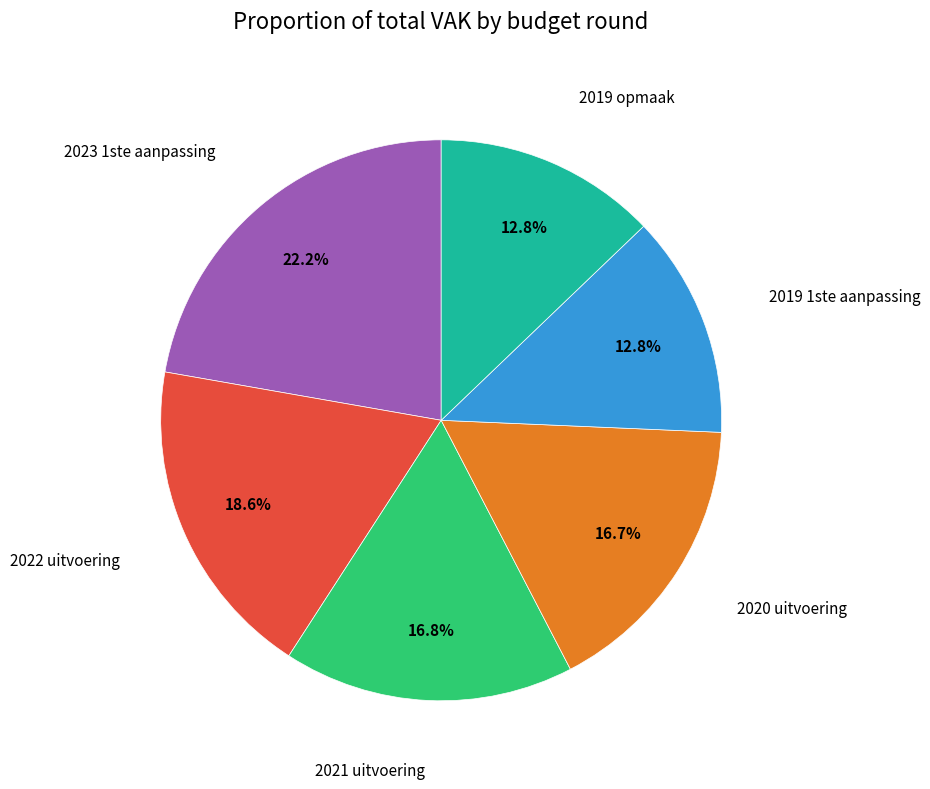

Is there a majority slice in this chart?

No